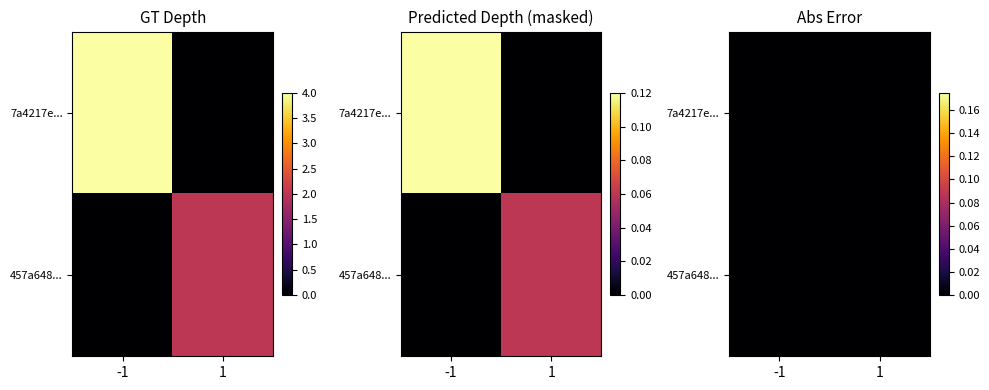

Count the 7a4217e13342437d9e3f2561304fc4180ca3c1f values in the range -1 to 4.

2